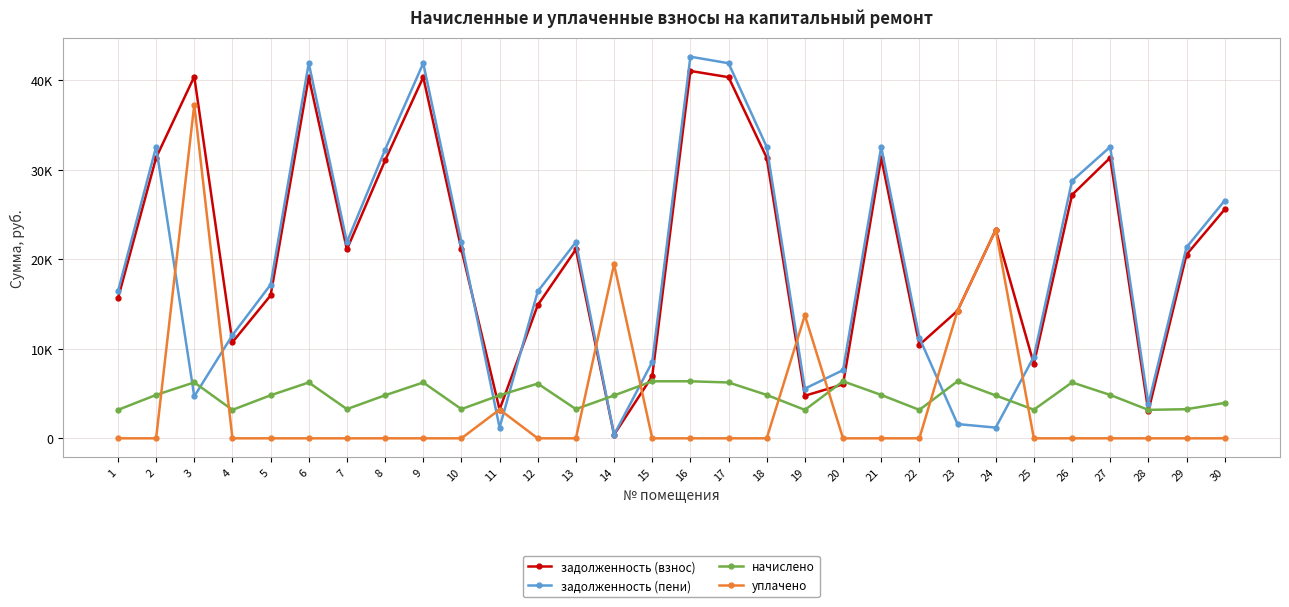

Where is начислено nearest to the value 4776?

14